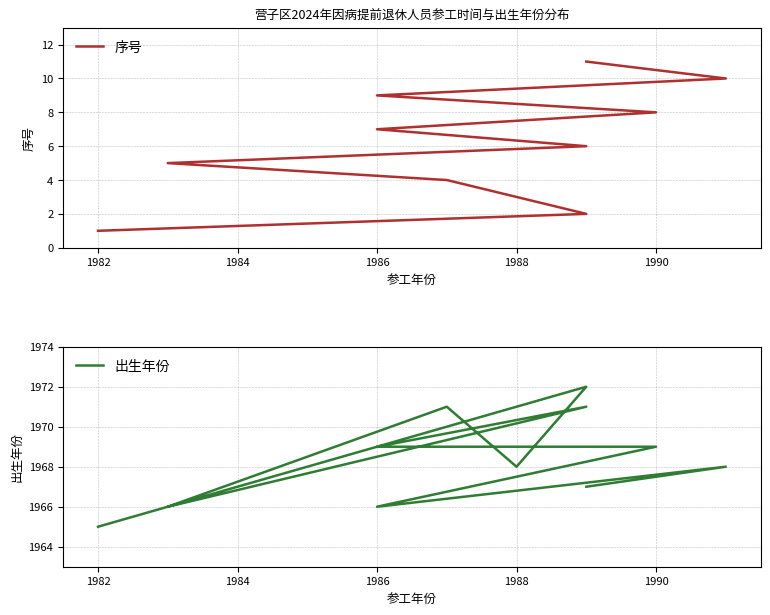

What is the minimum value for 出生年份?

1965